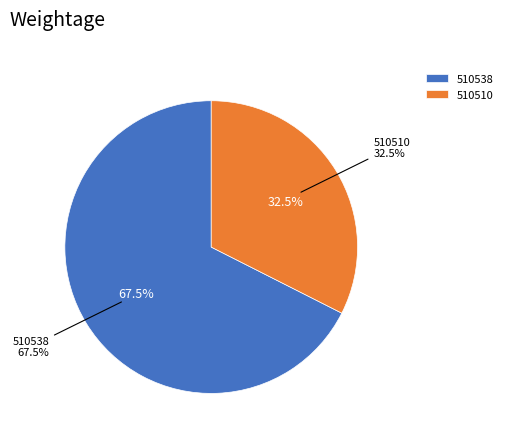

What portion of the pie excludes 510510?

67.5%